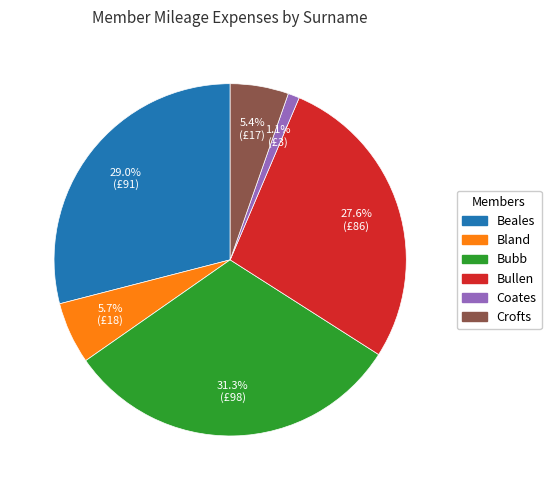

To the nearest percent, what percentage of the pie is Bland?

6%